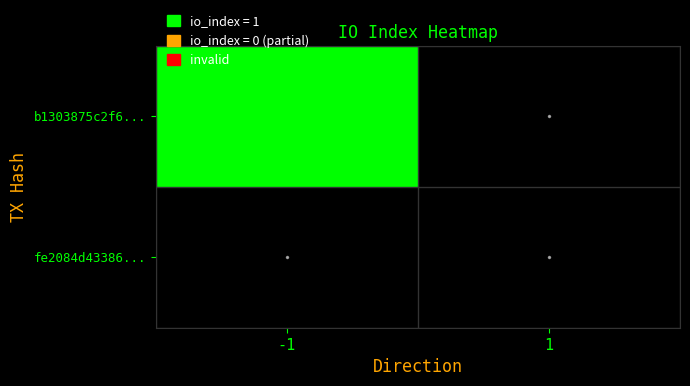

Which category has the highest value across all series?

-1